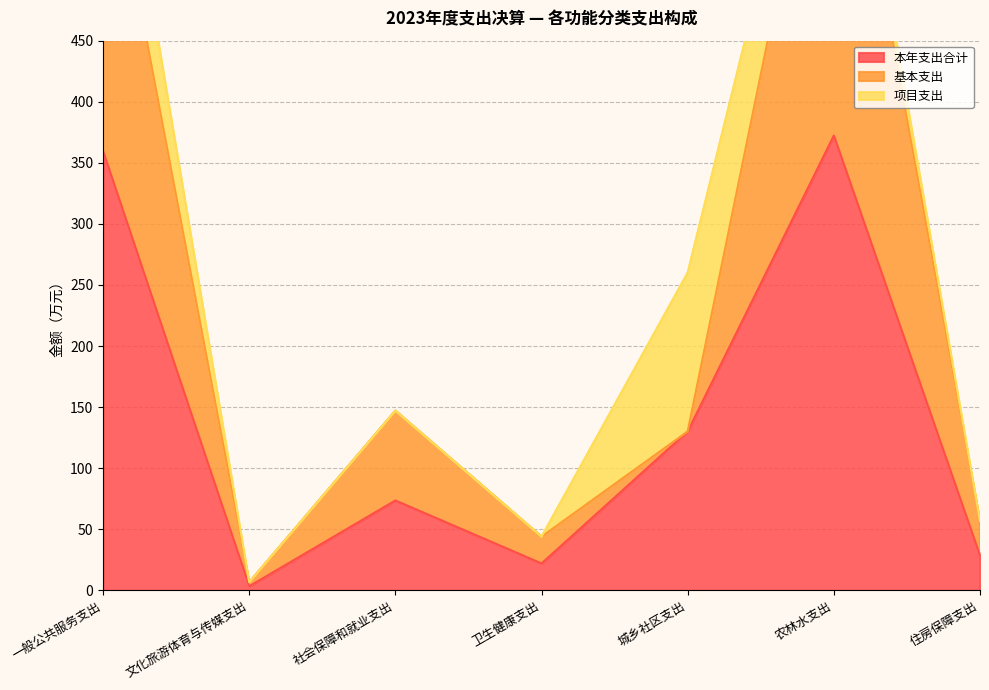

Which label corresponds to the smallest value in the chart?

文化旅游体育与传媒支出